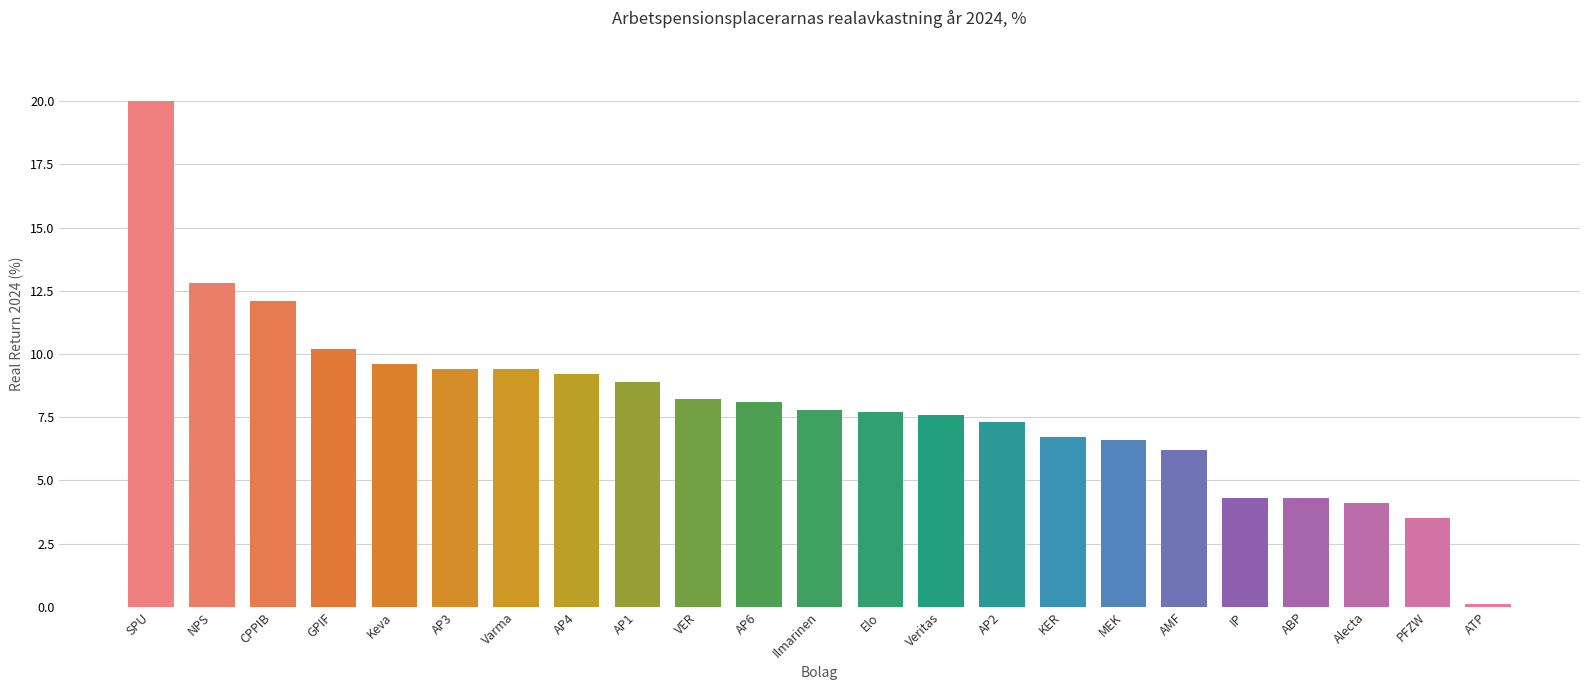

The value at Elo is 7.7. True or false?

True